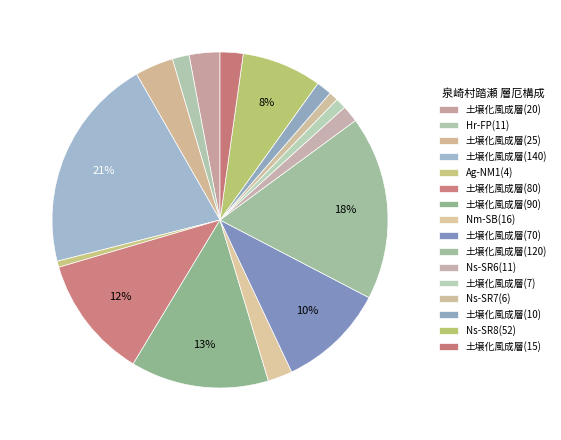

How many slices are in this pie chart?

16